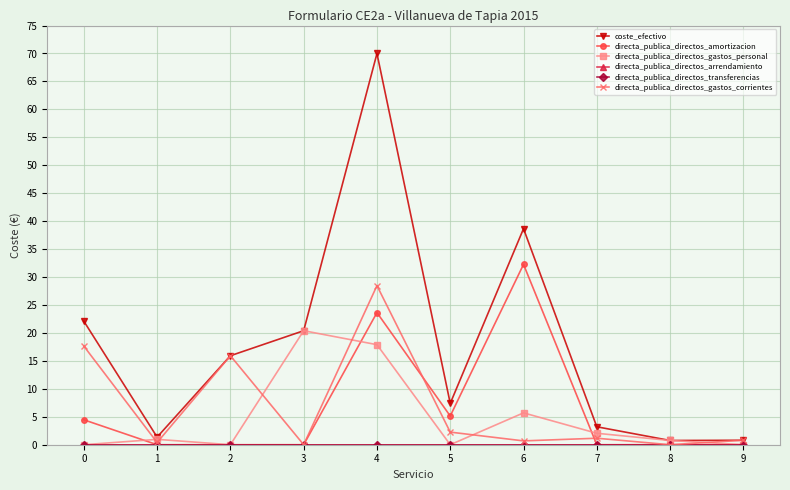

Reading left to right, transcribe all the data shown in this chart.

coste_efectivo: 22.1	1.4	15.9	20.4	70.0	7.4	38.7	3.2	0.8	0.8
directa_publica_directos_amortizacion: 4.5	0.0	0.0	0.0	23.6	5.1	32.3	0.0	0.0	0.0
directa_publica_directos_gastos_personal: 0.0	1.0	0.0	20.4	17.9	0.0	5.7	2.0	0.8	0.0
directa_publica_directos_arrendamiento: 0.0	0.0	0.0	0.0	0.0	0.0	0.0	0.0	0.0	0.0
directa_publica_directos_transferencias: 0.0	0.0	0.0	0.0	0.0	0.0	0.0	0.0	0.0	0.0
directa_publica_directos_gastos_corrientes: 17.6	0.4	15.9	0.0	28.5	2.3	0.7	1.2	0.0	0.8